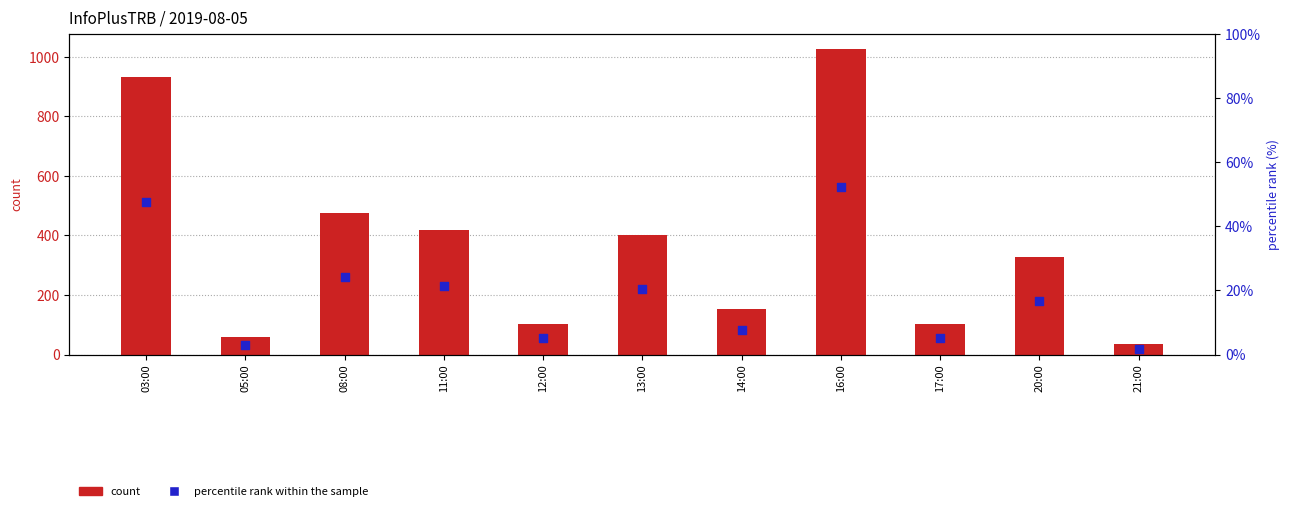

At how many categories does at least one series exceed 624?

2